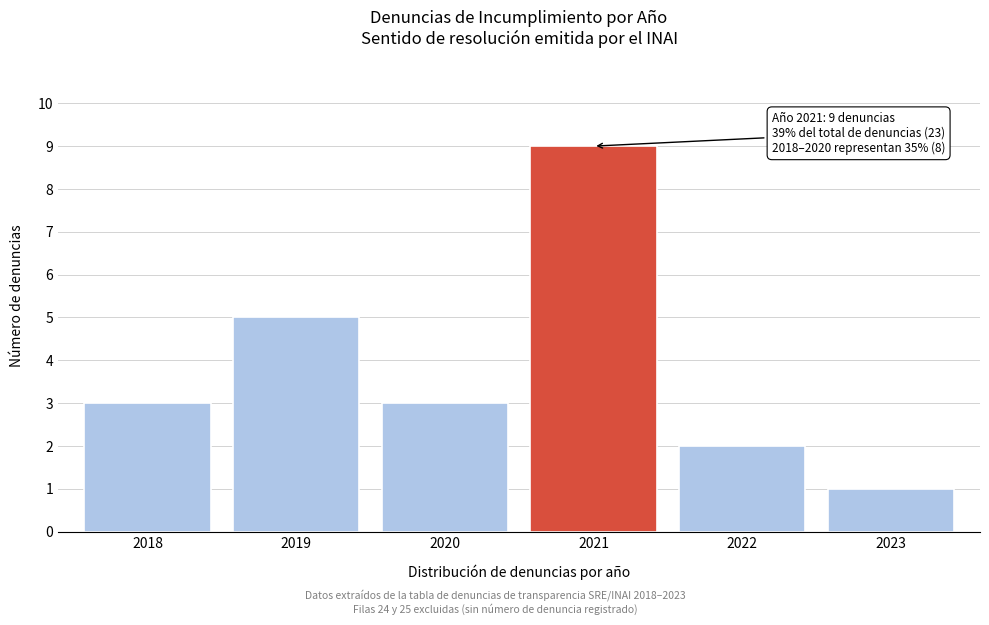

Reading left to right, transcribe all the data shown in this chart.

2018=3	2019=5	2020=3	2021=9	2022=2	2023=1